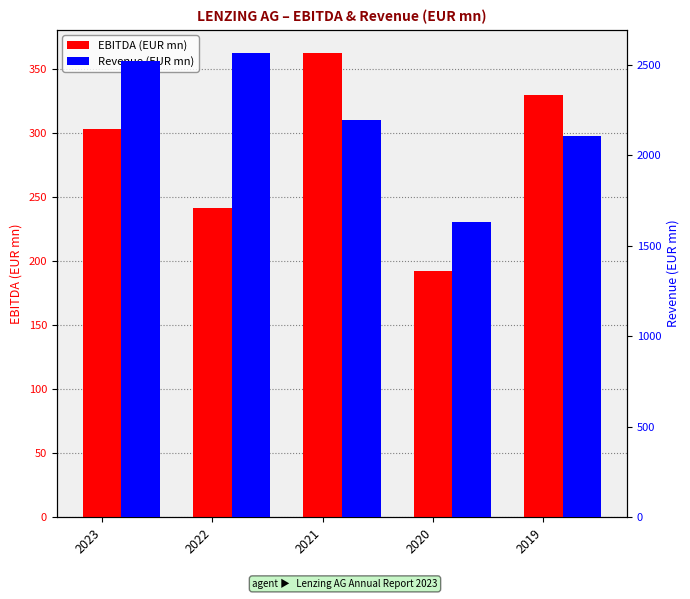

What is the difference between the maximum and second lowest values in the Revenue (EUR mn) series?

460.5